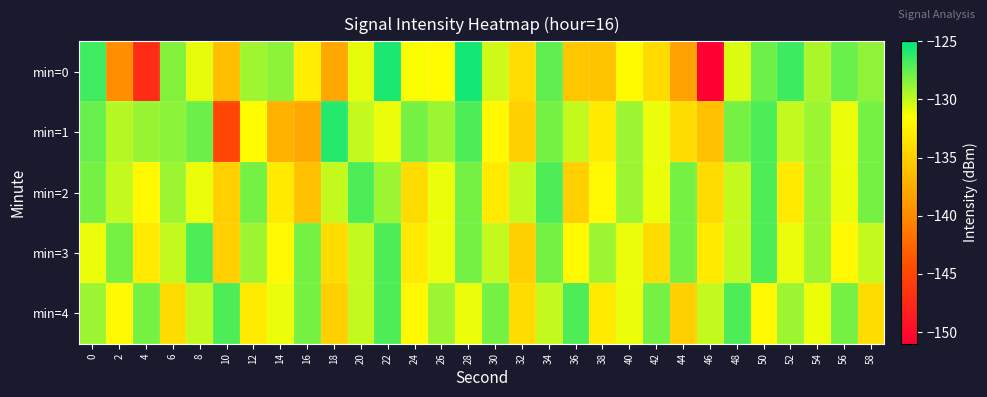

What is the greatest value displayed?

-125.5